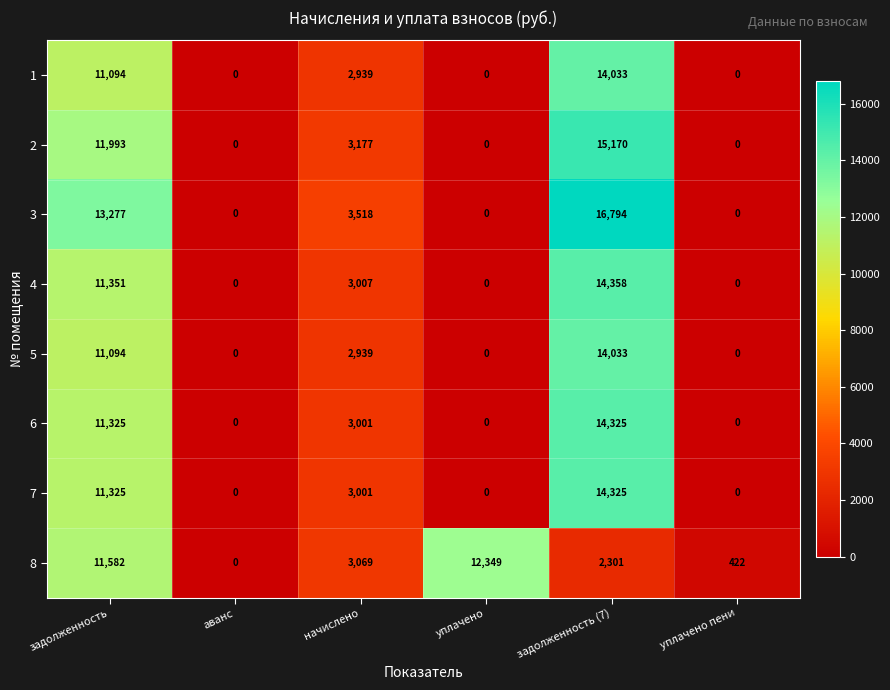

Which series has the largest total across all categories?

3